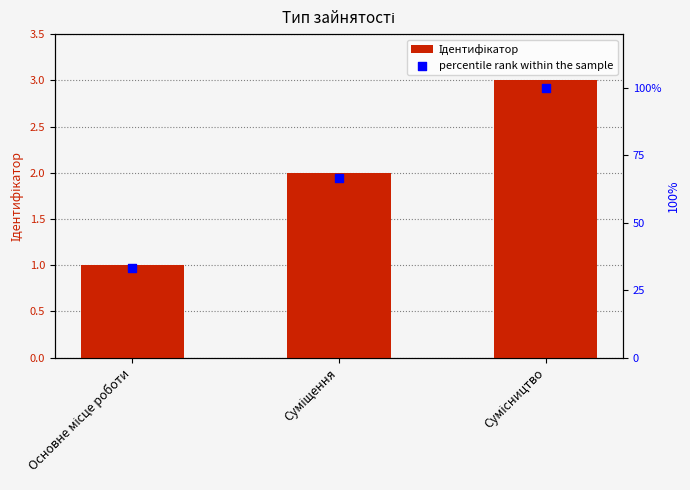

What is the total value across all series at Суміщення?

68.7